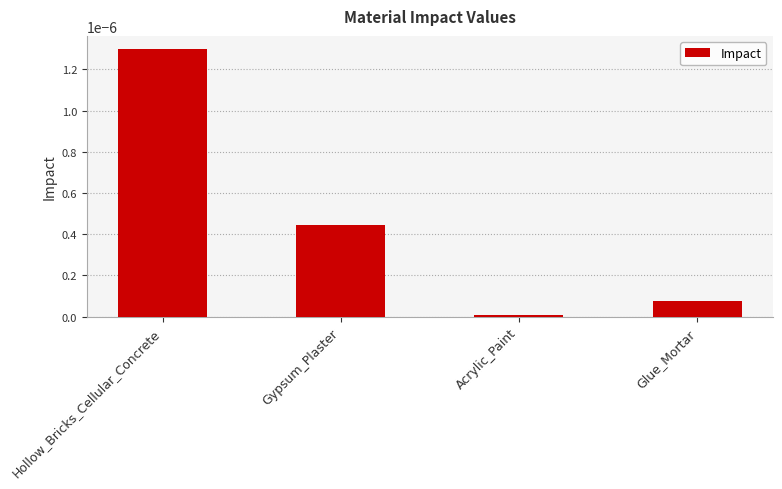

Which label corresponds to the smallest value in the chart?

Acrylic_Paint